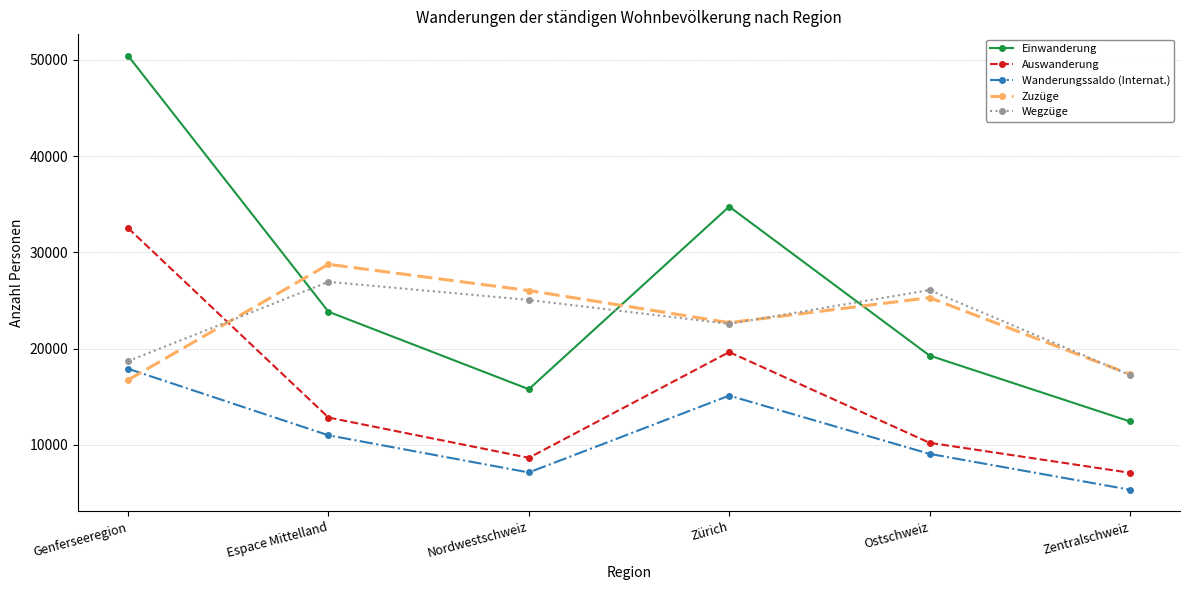

What is the approximate value of Wegzüge at Genferseeregion?

18693